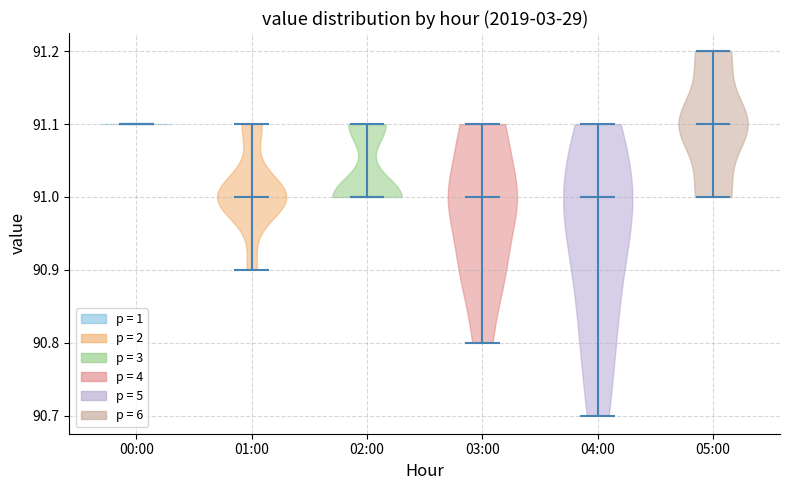

Reading left to right, read every violin against the y-axis: where its median line is, and the lowest and highest points it reaches. The values are not printed on the chart, so give them approximately, as read against the axis.

00:00: median line 91.1, lowest point 91.1, highest point 91.1
01:00: median line 91.0, lowest point 90.9, highest point 91.1
02:00: median line 91.0, lowest point 91.0, highest point 91.1
03:00: median line 91.0, lowest point 90.8, highest point 91.1
04:00: median line 91.0, lowest point 90.7, highest point 91.1
05:00: median line 91.1, lowest point 91.0, highest point 91.2